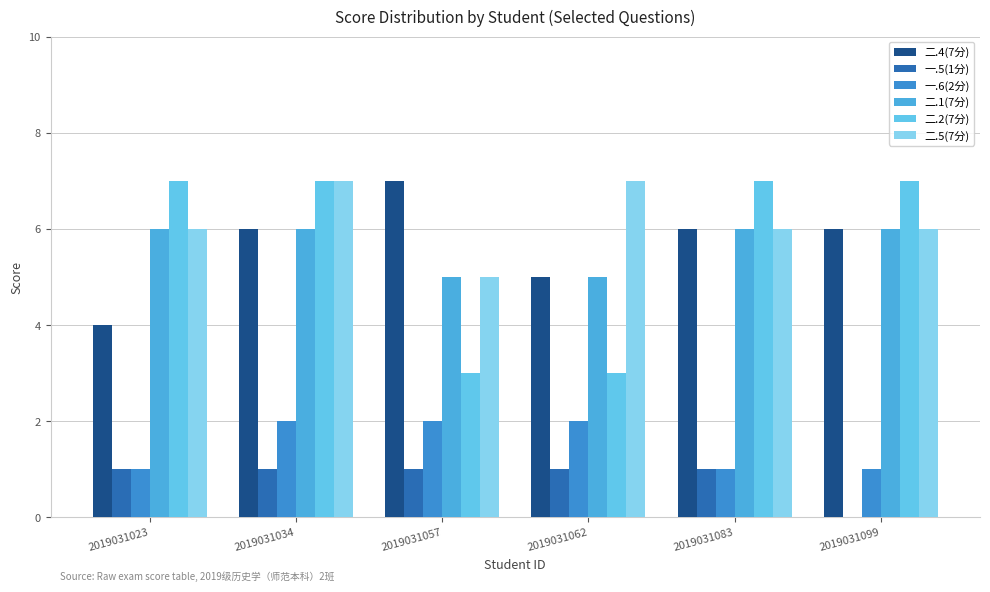

What is the sum of all 二.2(7分) values?

34